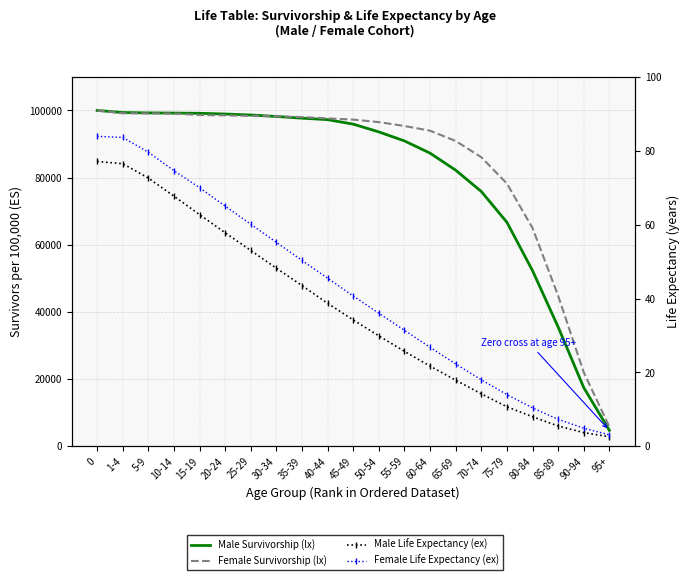

True or false: Male ex (Hits) and Female ex (Hits F) intersect in this chart.

False